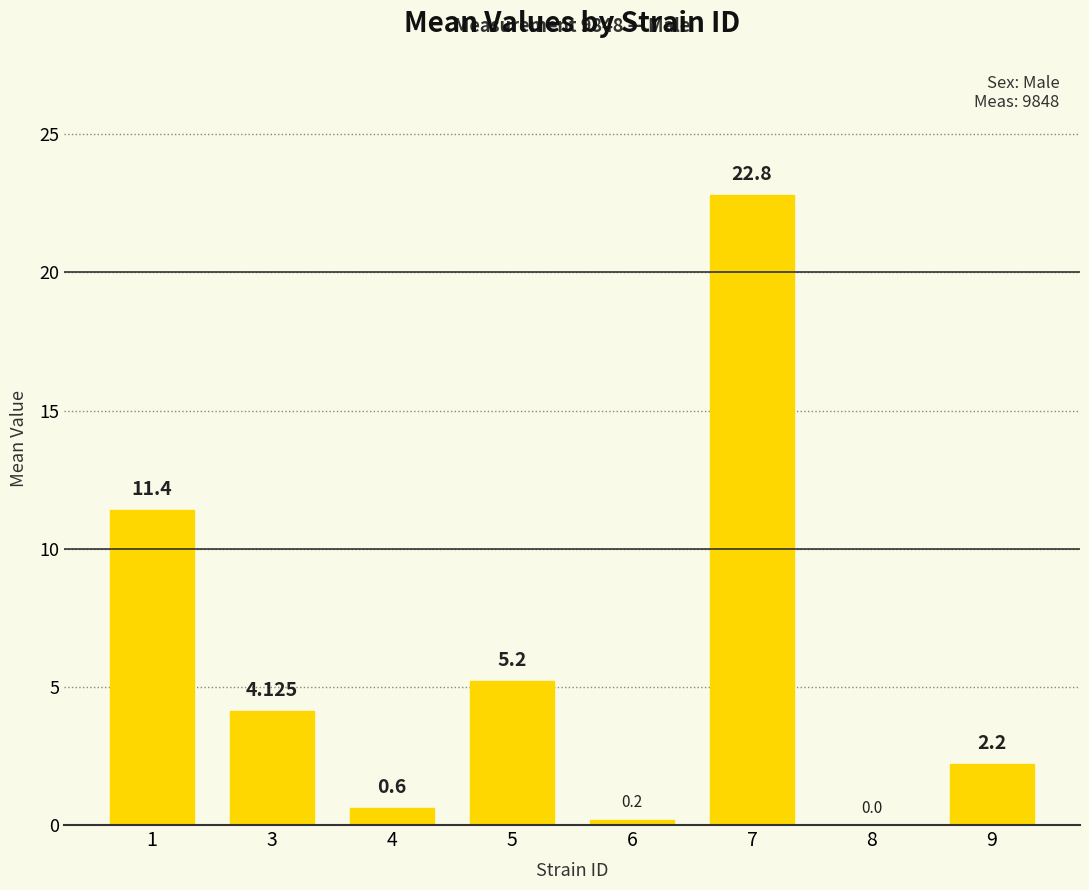

How many data points does each series have?

8